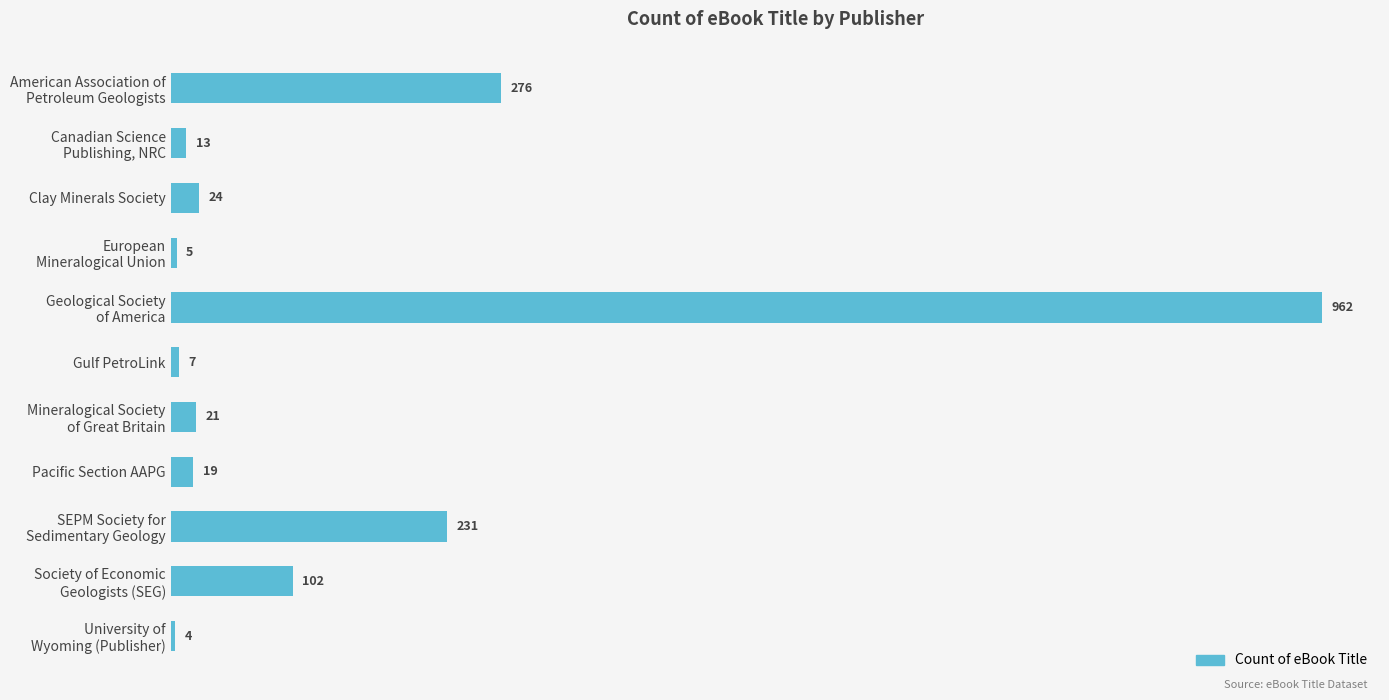

What is the average value?

151